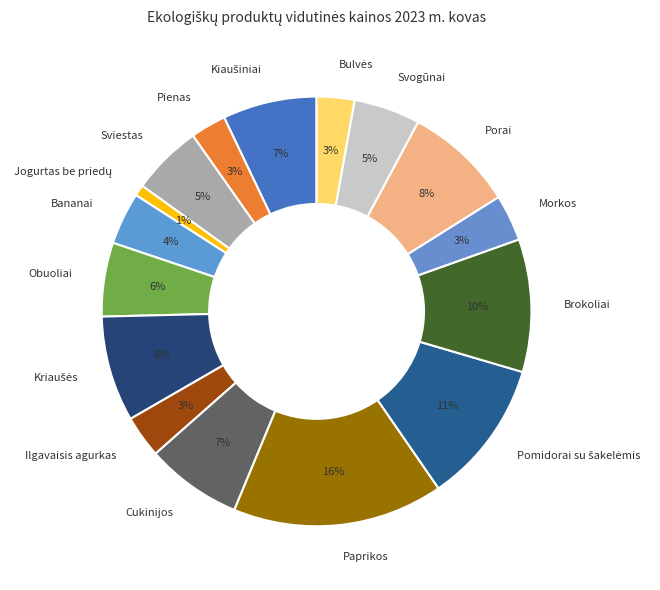

How many segments does this pie chart have?

16